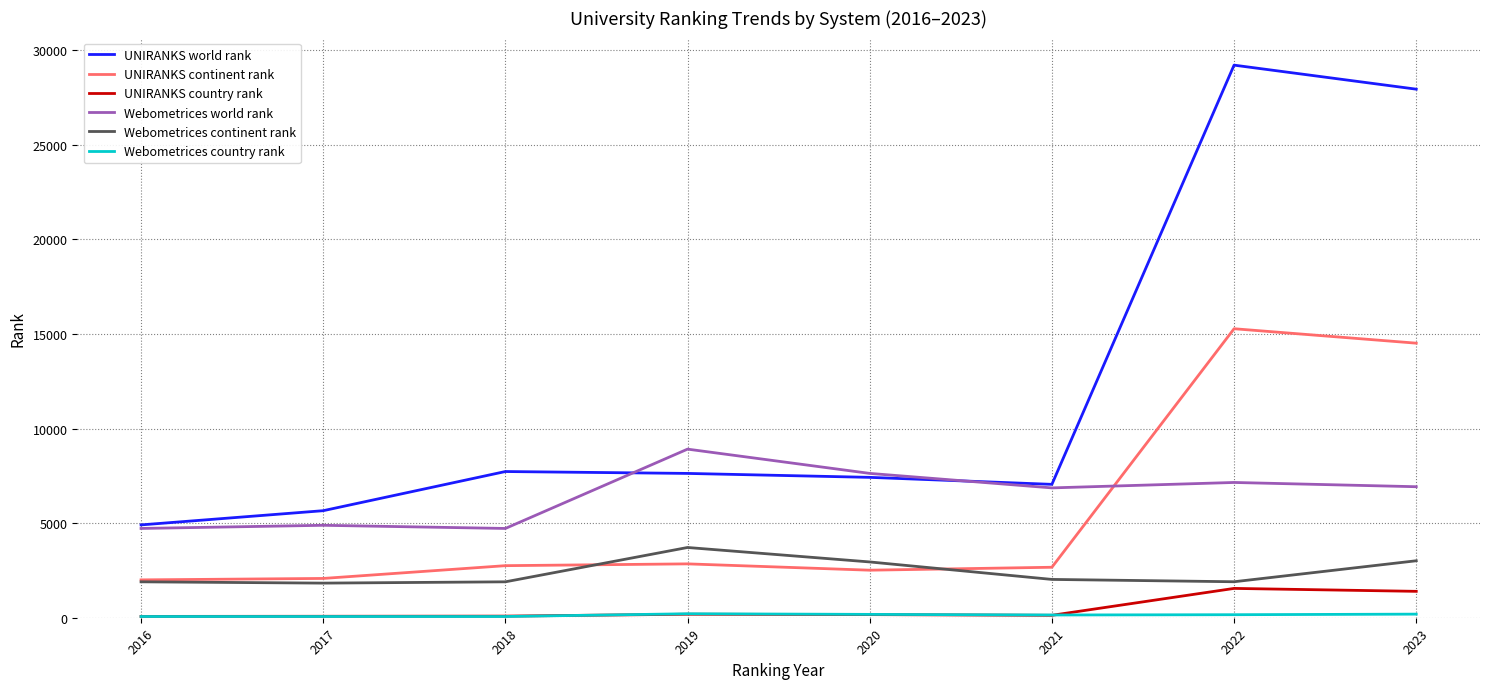

Which series has the largest total across all categories?

UNIRANKS world rank